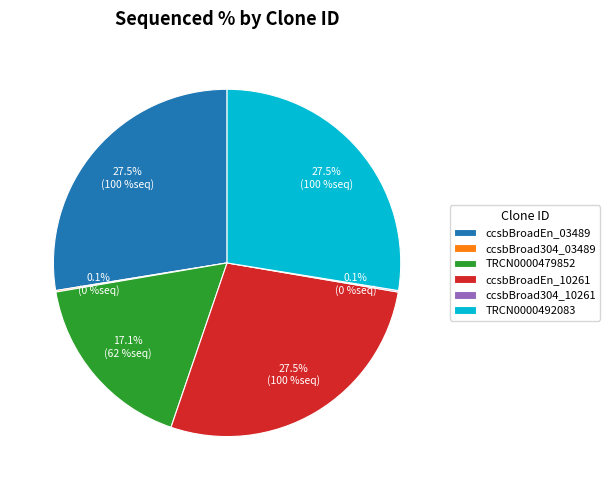

Is it true that ccsbBroadEn_10261 is 41% of the pie?

False